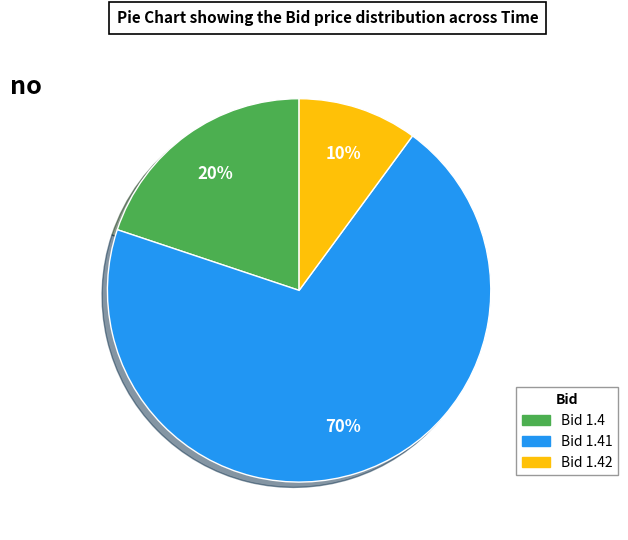

Does any single category account for the majority?

Yes